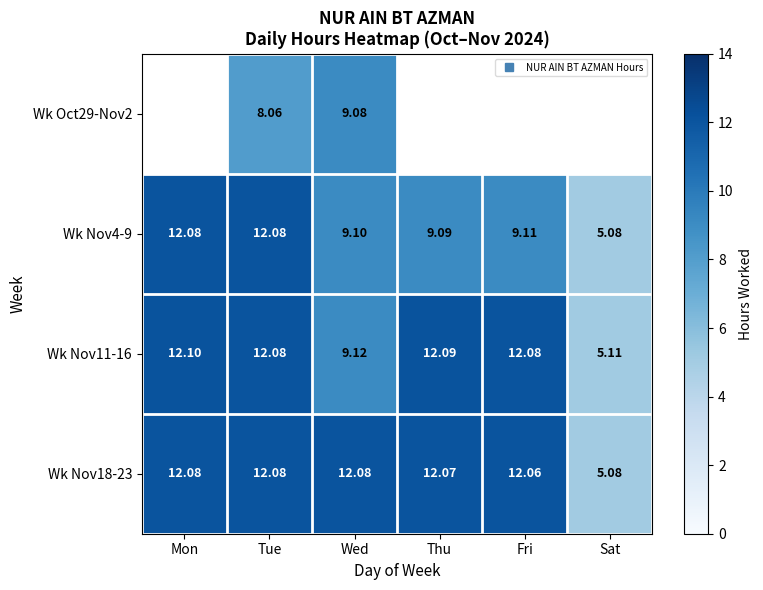

Count the number of data series in this chart.

4